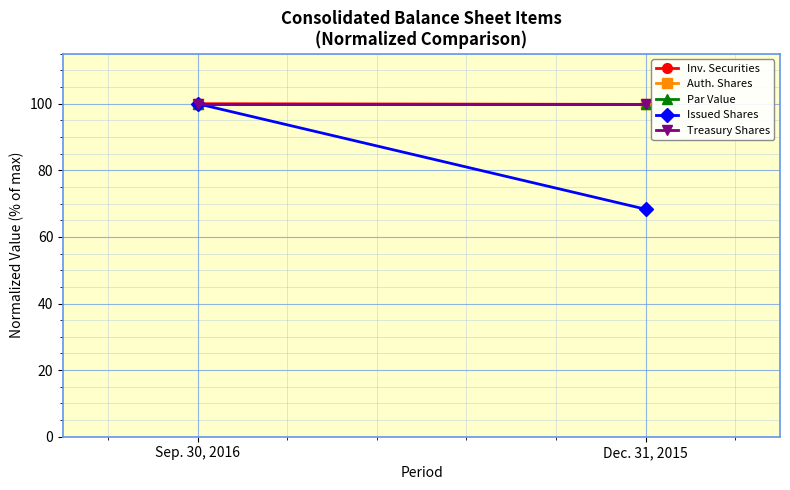

What is the lowest value of the Par Value series?

100.0